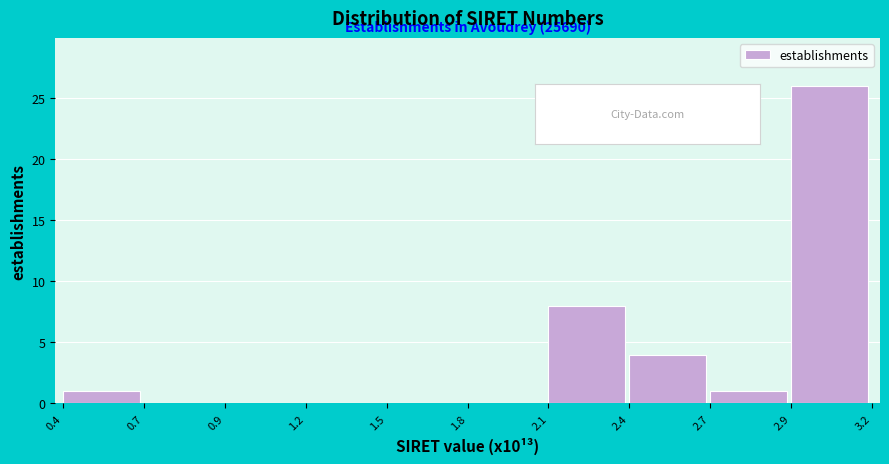

Reading left to right, extract all data points from this chart.

0.4=1	0.7=0	0.9=0	1.2=0	1.5=0	1.8=0	2.1=8	2.4=4	2.7=1	2.9=26